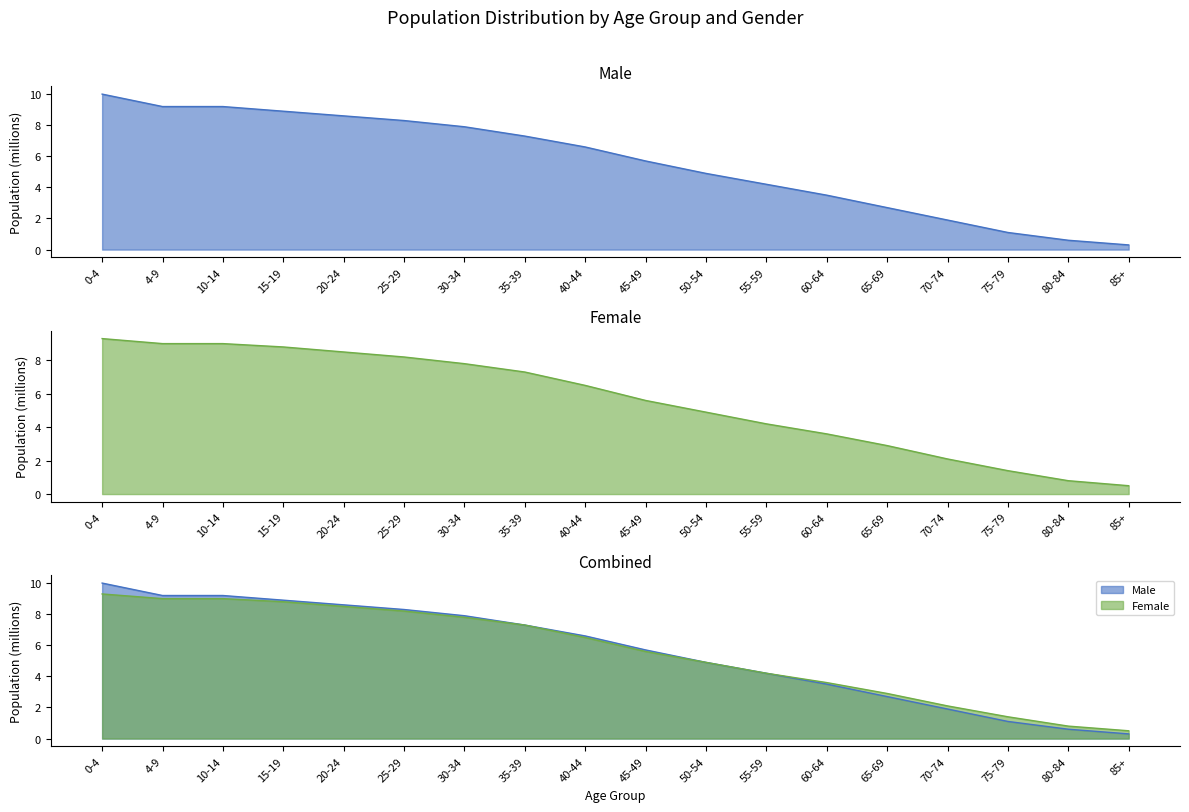

True or false: Male and Female intersect in this chart.

False